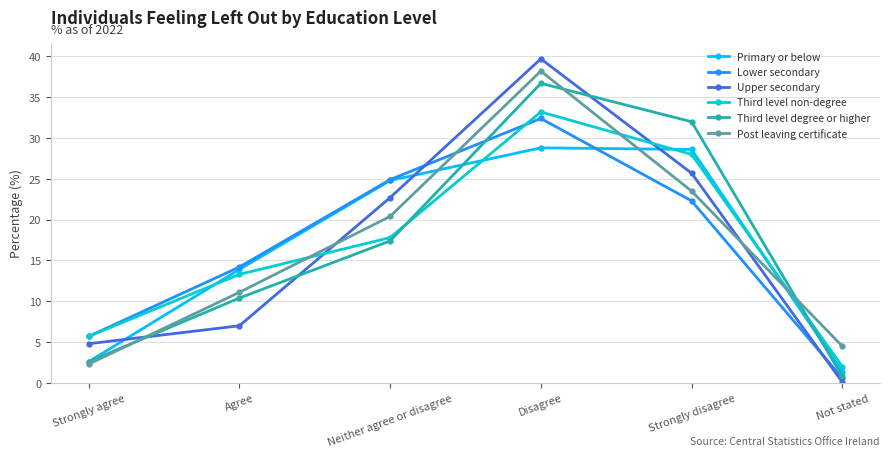

Read the Post leaving certificate value at Not stated.

4.5